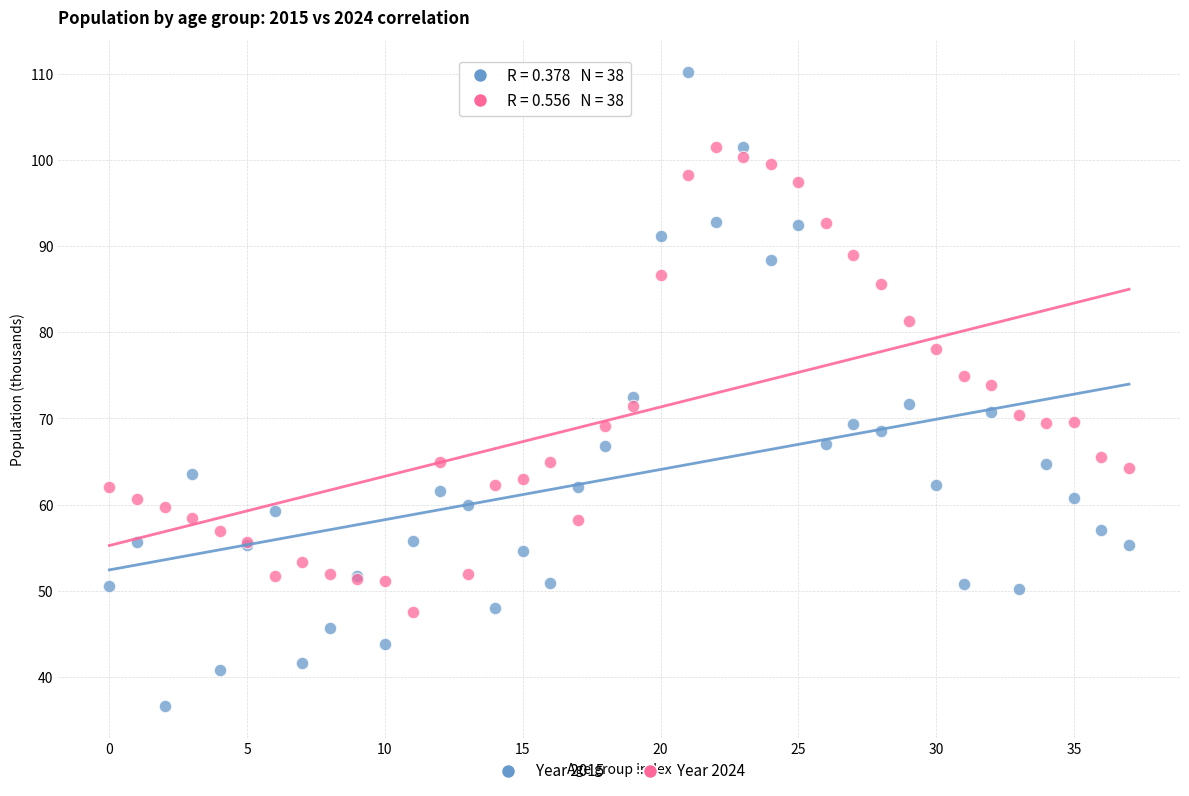

Which series reaches the maximum Y coordinate?

Year 2015